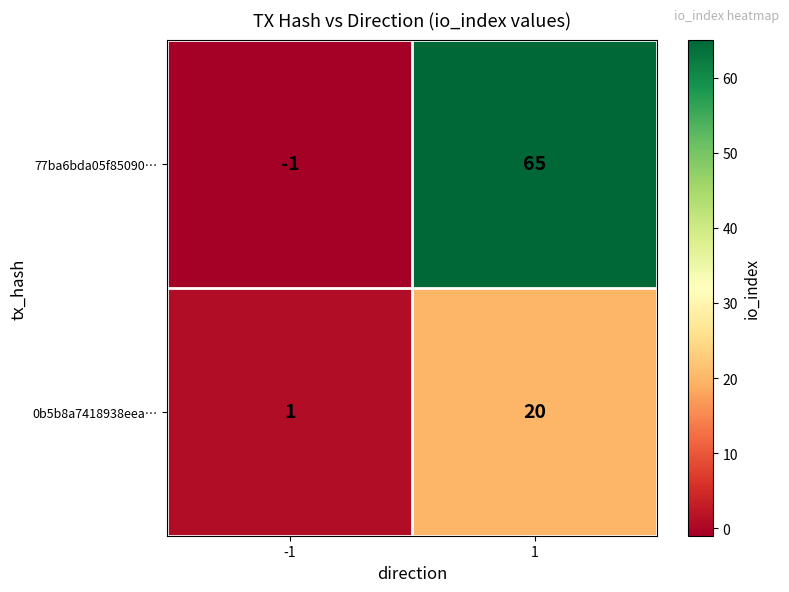

Reading left to right, transcribe all the data shown in this chart.

77ba6bda05f85090…: -1	65
0b5b8a7418938eea…: 1	20